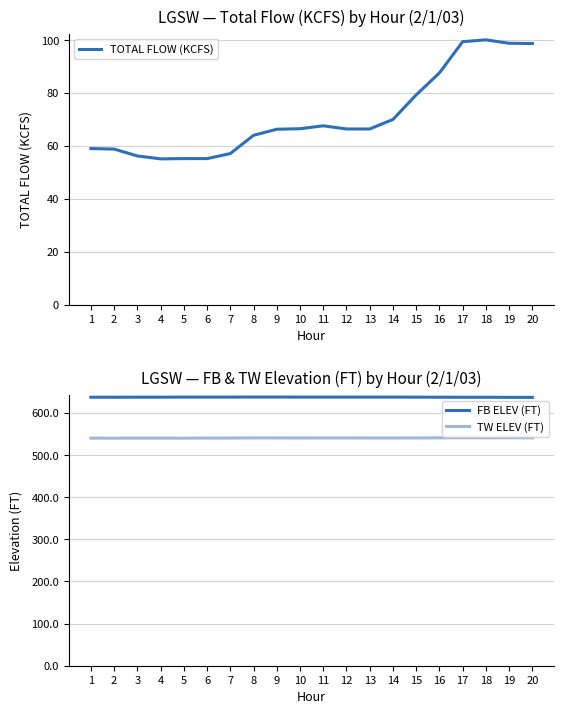

What is the average value of the TW ELEV (FT) series?

540.6